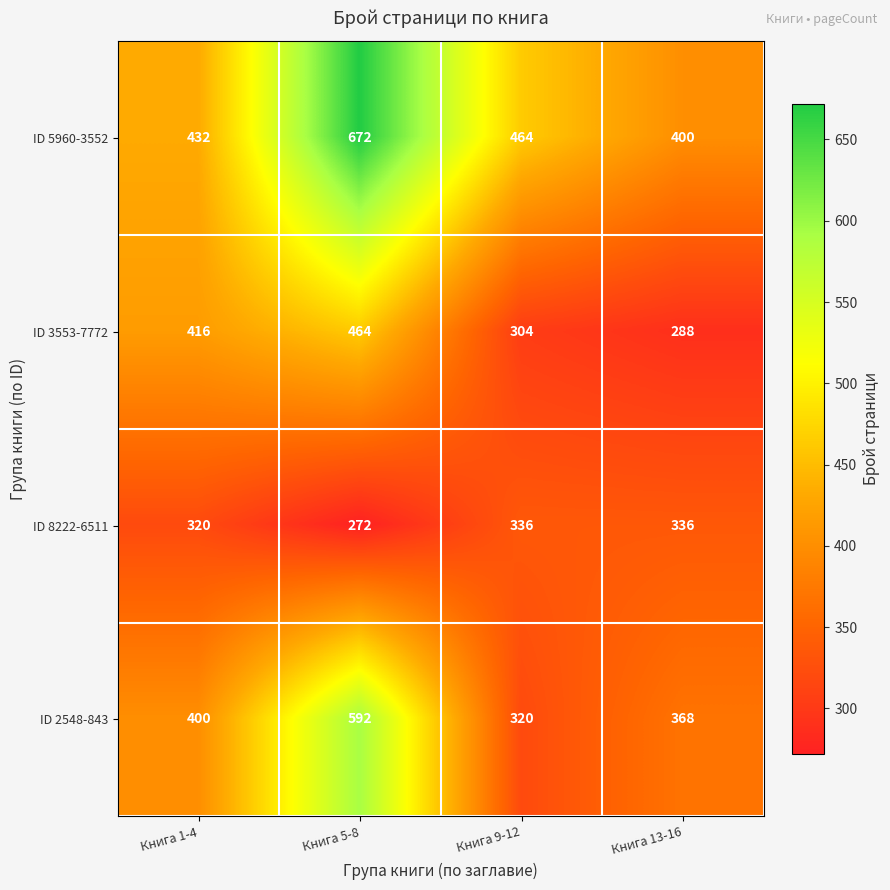

What is the spread (max minus min) of values at Книга 5-8?

400